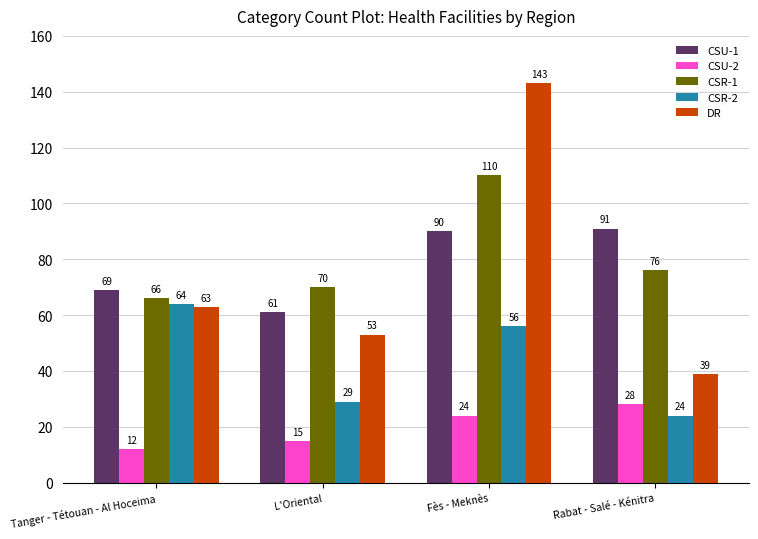

What is the difference between the CSU-2 values at Tanger - Tétouan - Al Hoceima and Rabat - Salé - Kénitra?

16